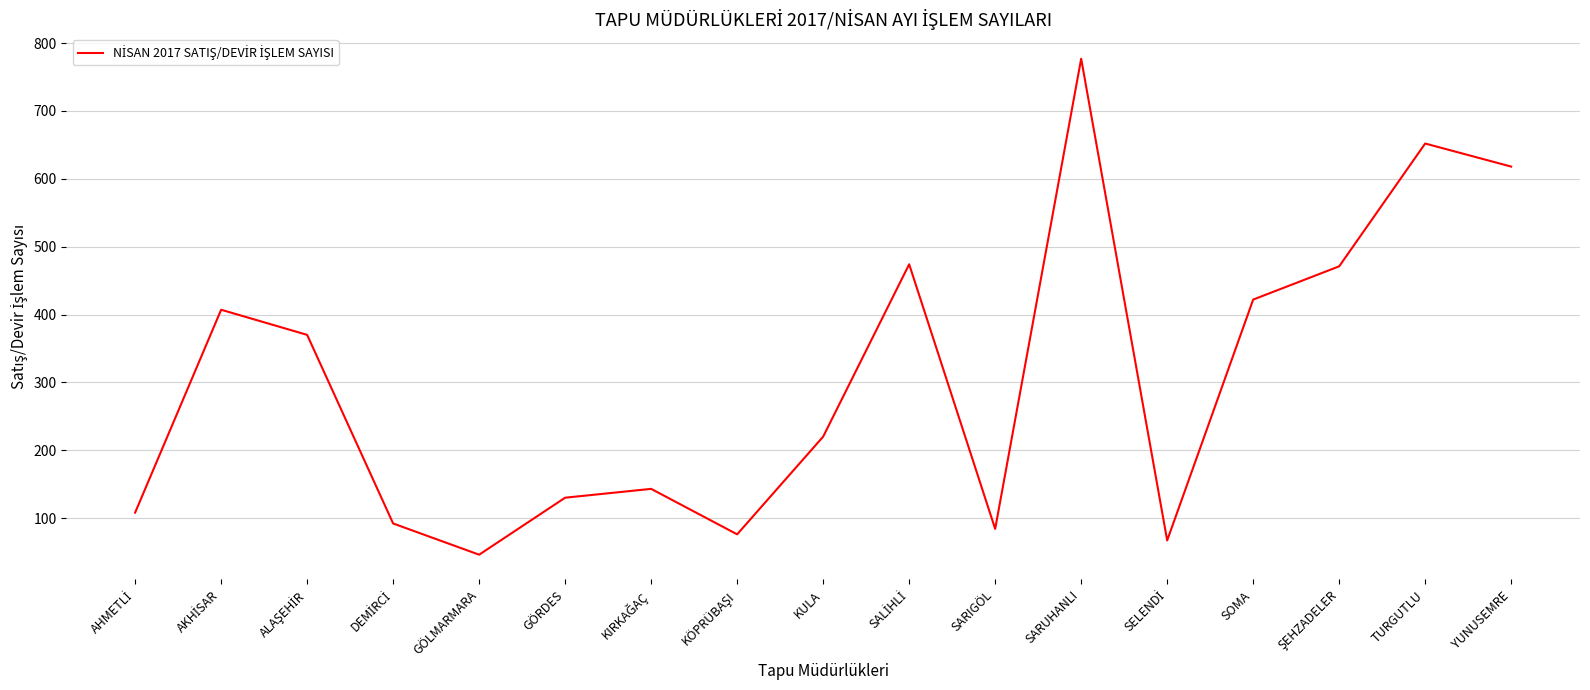

Is it true that the value at YUNUSEMRE is 296?

False